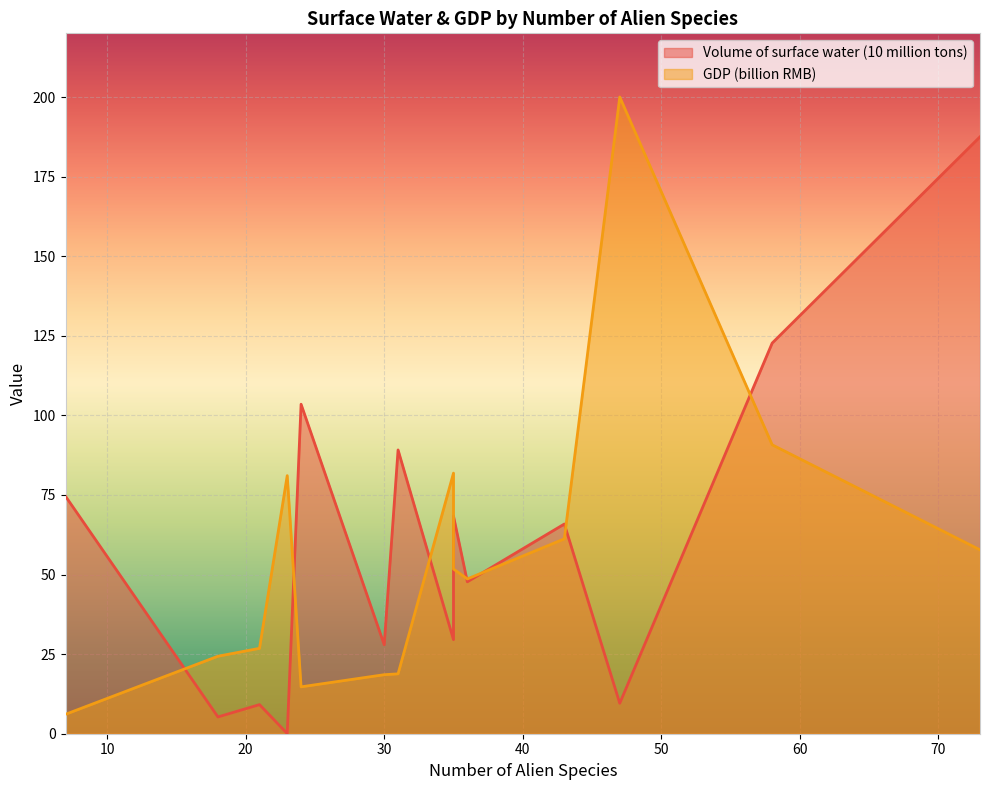

What is the lowest value of the Volume of surface water (10 million tons) series?

0.1